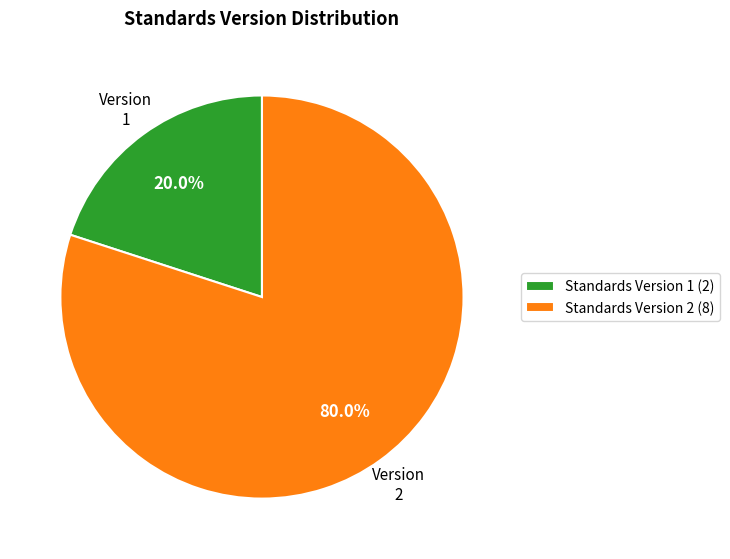

Combined, do Standards Version 2 (8) and Standards Version 1 (2) account for over 50%?

Yes